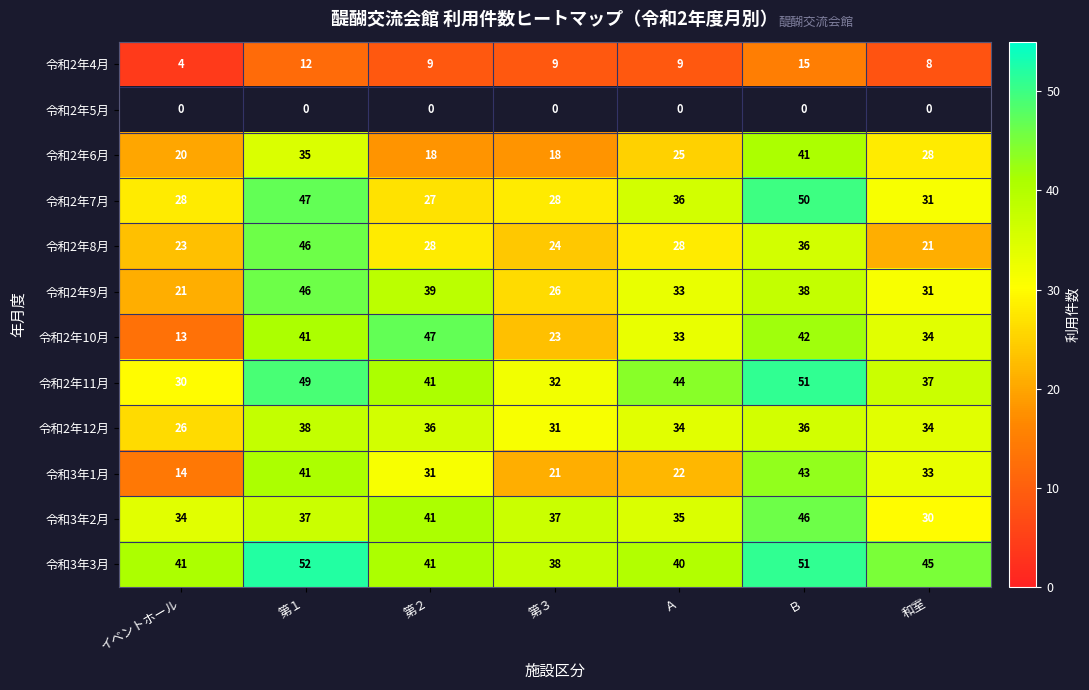

How many distinct data groups are displayed?

12